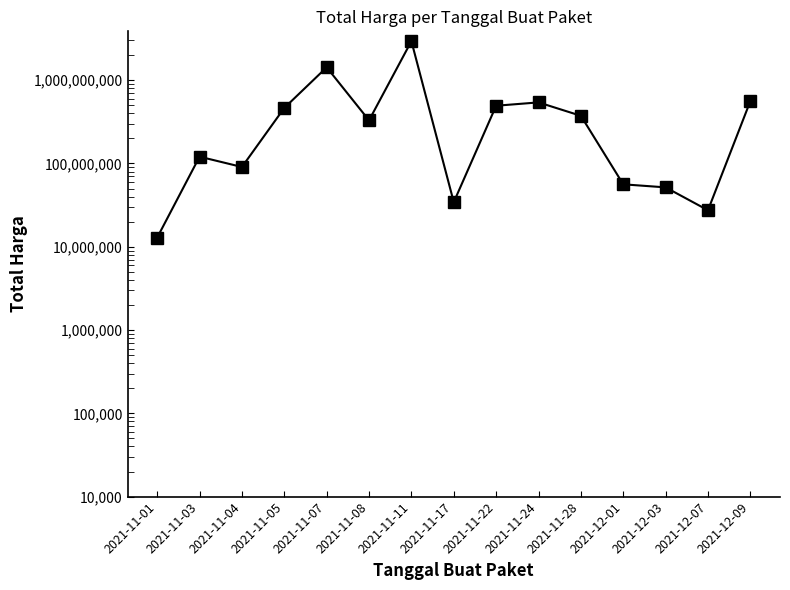

How many points are higher than both their immediate neighbors (excluding endpoints)?

4